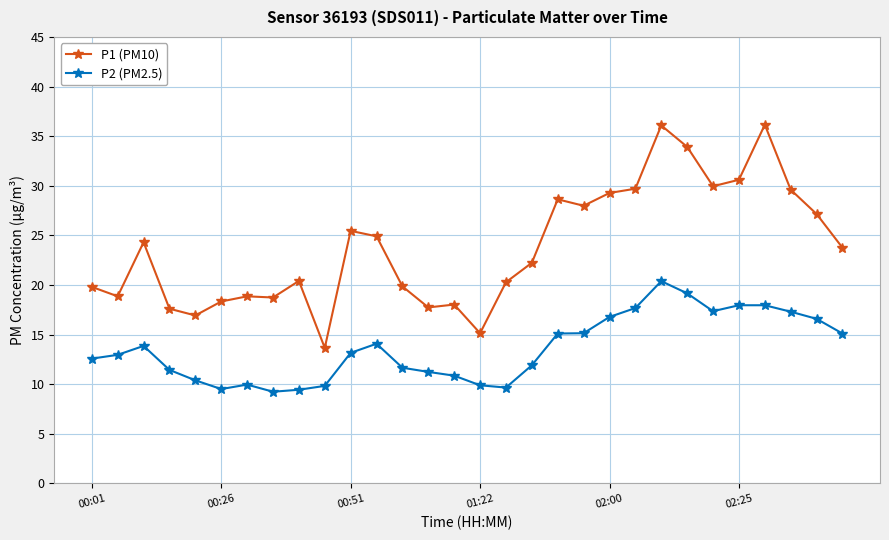

What is the highest value of the P2 (PM2.5) series?

20.4